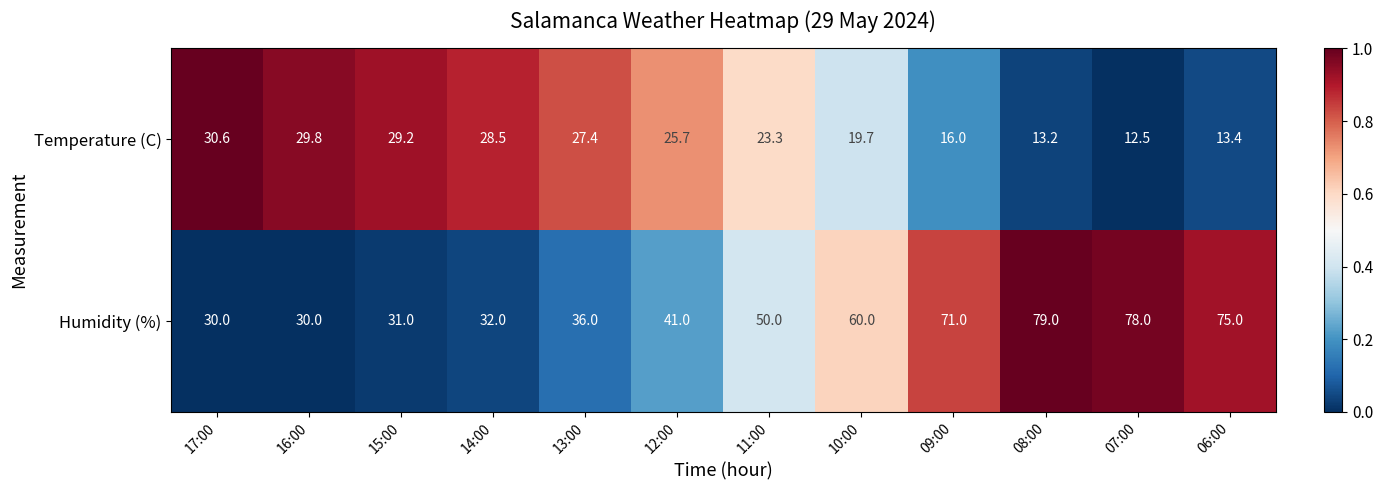

Which series has the largest total across all categories?

Humidity (%)